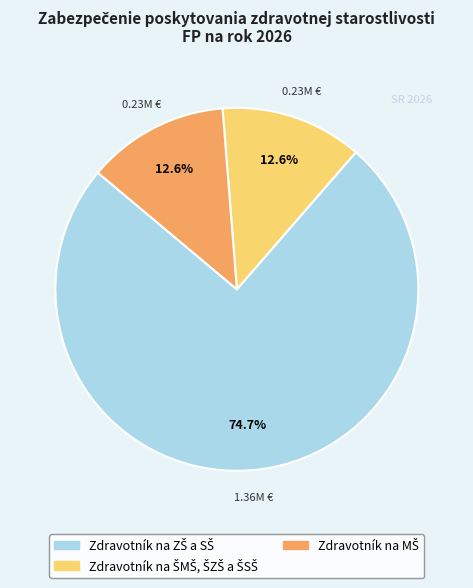

Does any single category account for the majority?

Yes